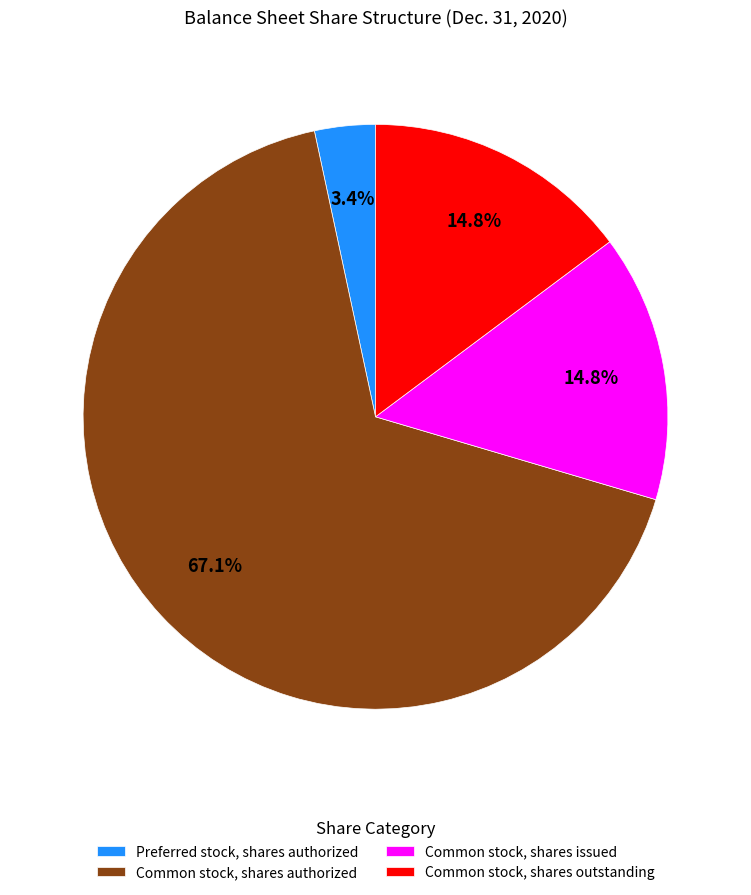

Do Common stock, shares outstanding and Preferred stock, shares authorized together represent more than half of the pie?

No